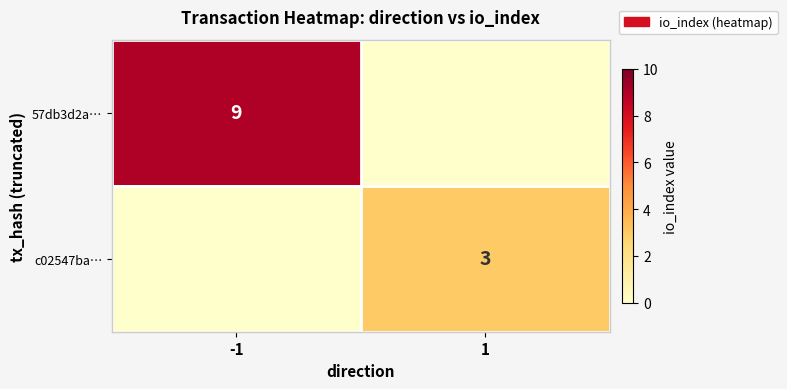

True or false: 57db3d2a… has a value of 12 at -1.

False